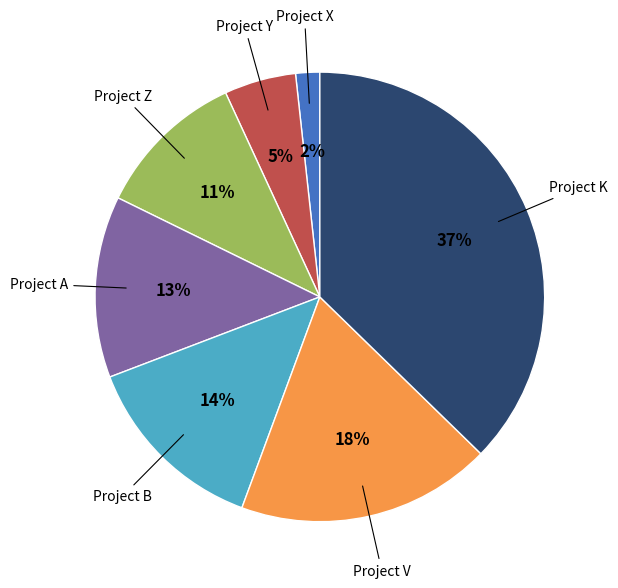

Count the number of slices in the pie.

7